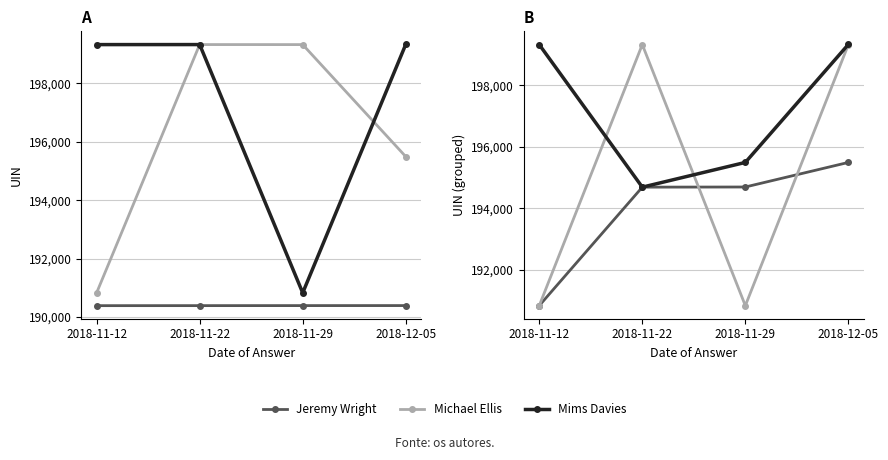

What is the sum of the Michael Ellis values at 2018-11-29 and 2018-11-12?

381650